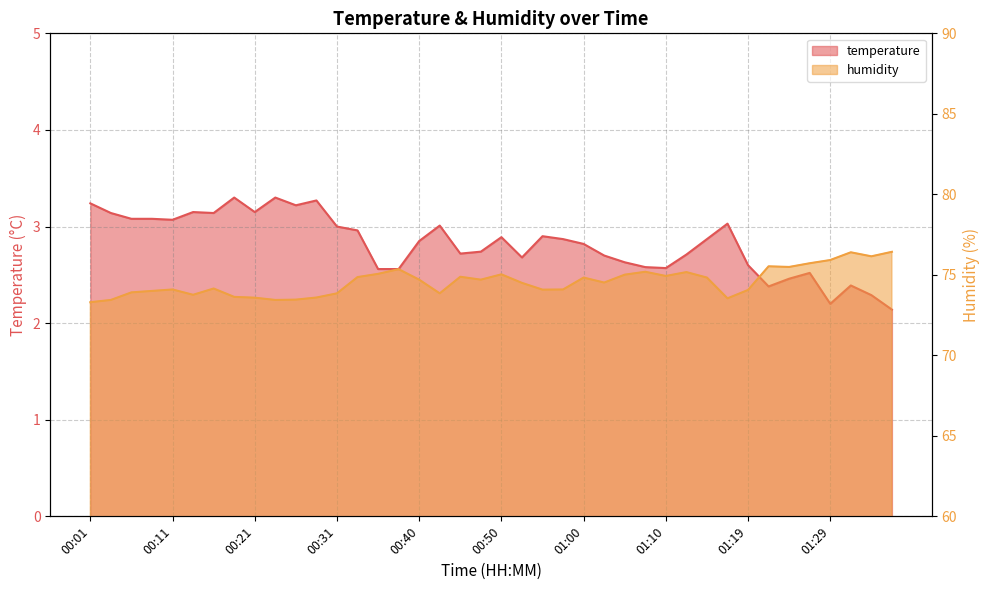

Which series changed the most between 01:22 and 01:24?

temperature